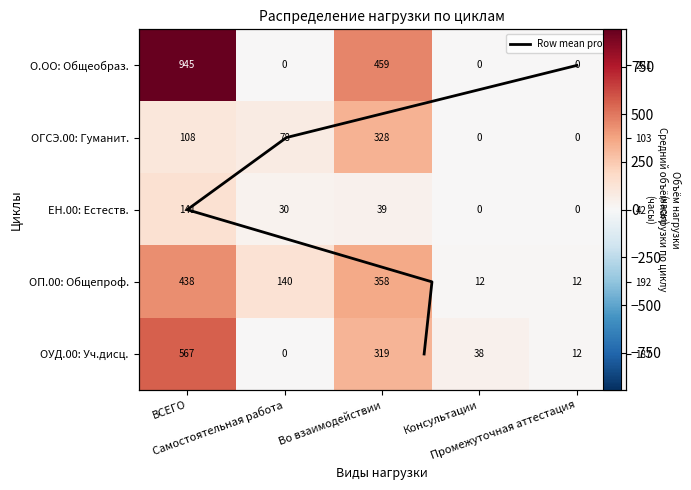

The Row mean profile series shows 2 at Промежуточная аттестация. True or false?

False